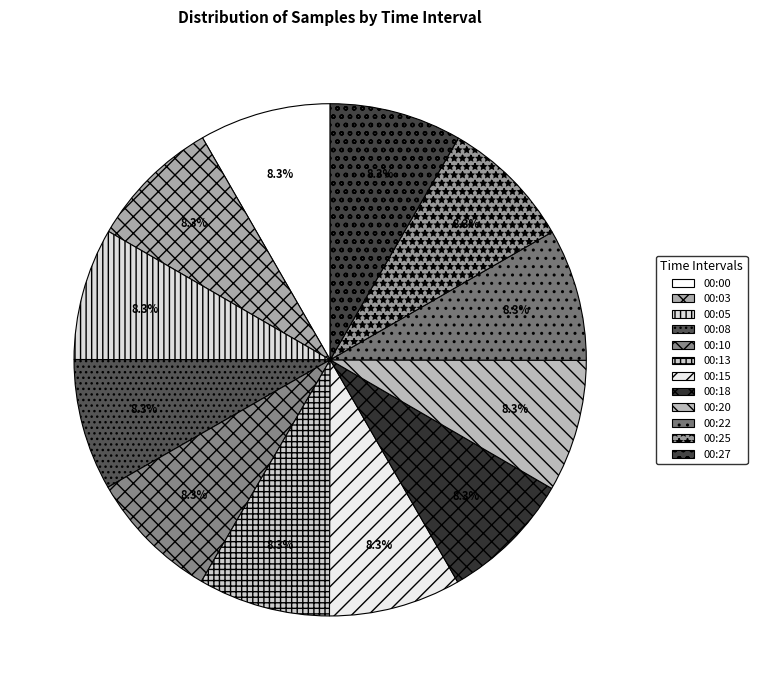

How many segments does this pie chart have?

12